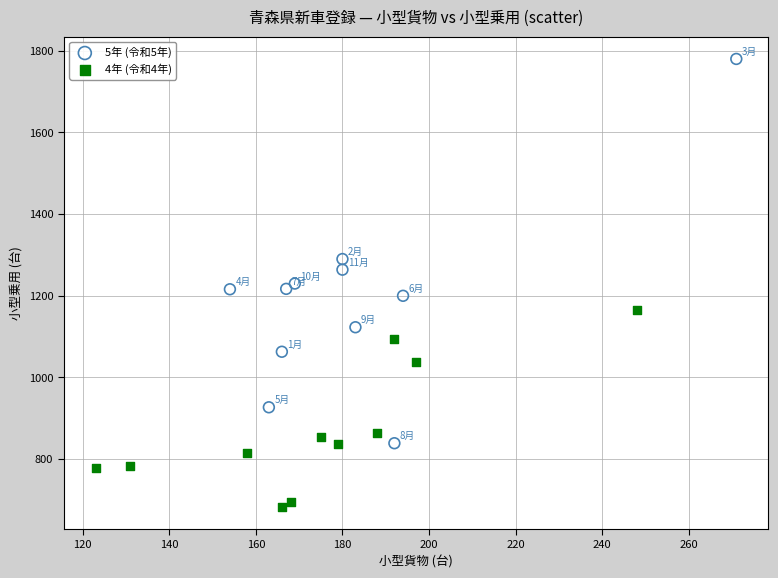

What are all the series names shown in the legend?

5年 (令和5年), 4年 (令和4年)